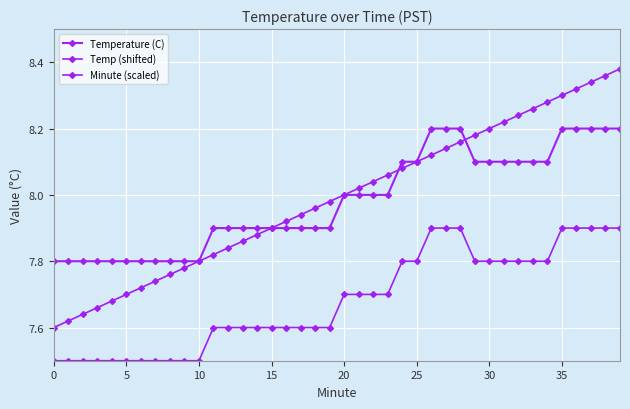

What is the minimum value shown in the chart?

7.5